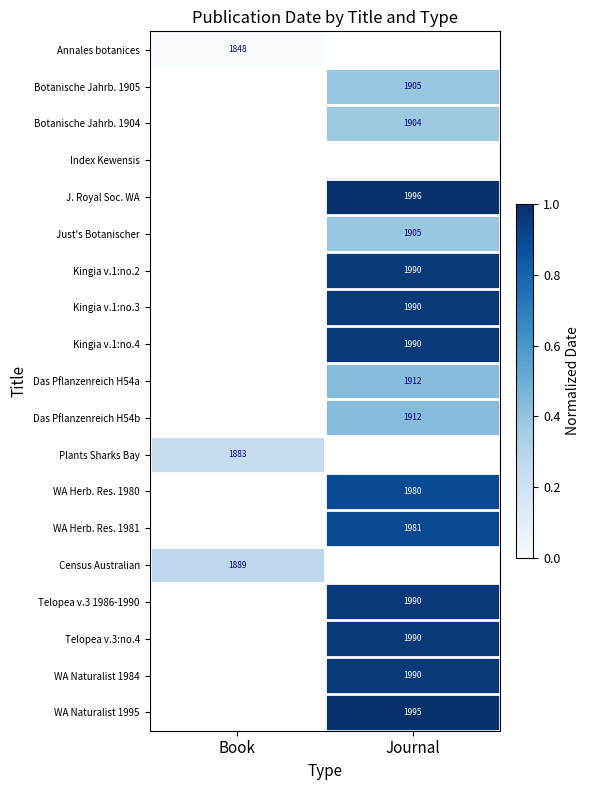

Which label corresponds to the smallest value in the chart?

Book